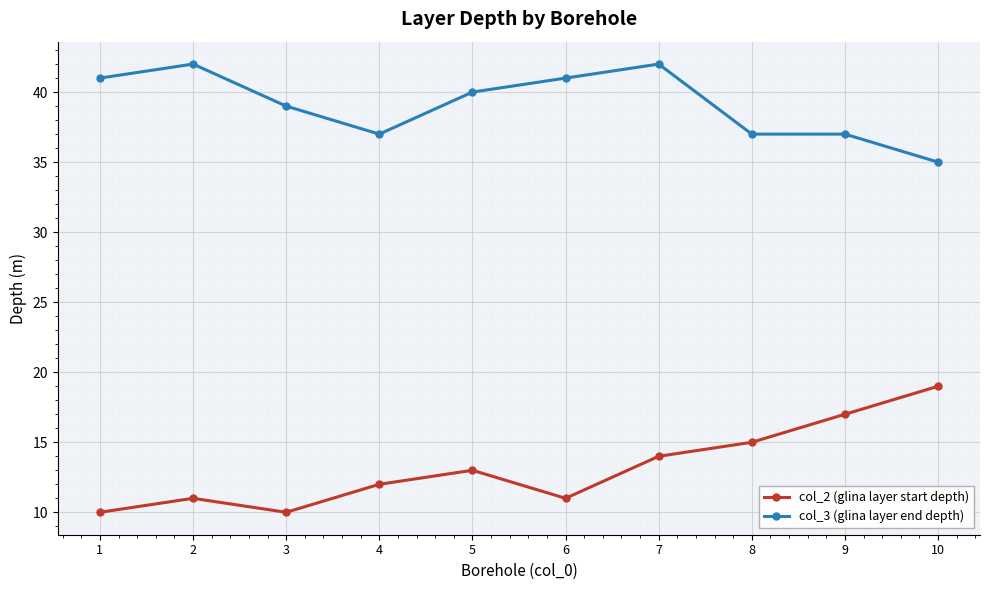

The col_2 (glina layer start depth) series shows 23 at 7. True or false?

False